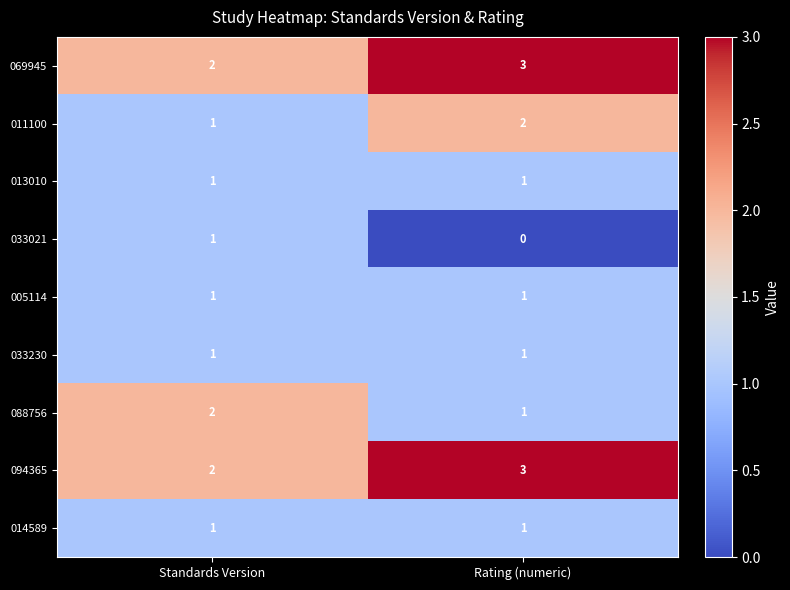

Reading left to right, what are all the values shown in this chart?

069945: Standards Version=2	Rating (numeric)=3
011100: Standards Version=1	Rating (numeric)=2
013010: Standards Version=1	Rating (numeric)=1
033021: Standards Version=1	Rating (numeric)=0
005114: Standards Version=1	Rating (numeric)=1
033230: Standards Version=1	Rating (numeric)=1
088756: Standards Version=2	Rating (numeric)=1
094365: Standards Version=2	Rating (numeric)=3
014589: Standards Version=1	Rating (numeric)=1